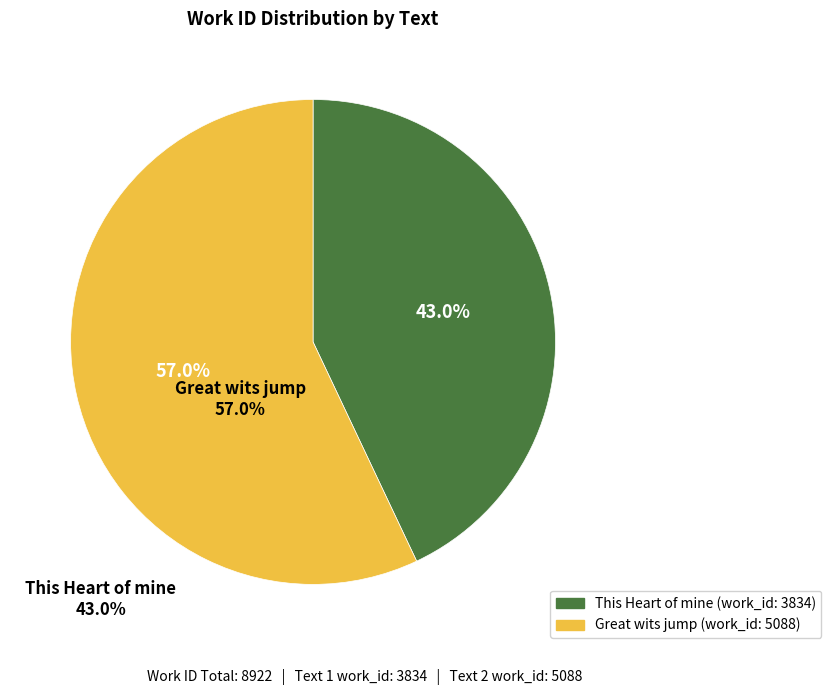

Count the number of slices in the pie.

2